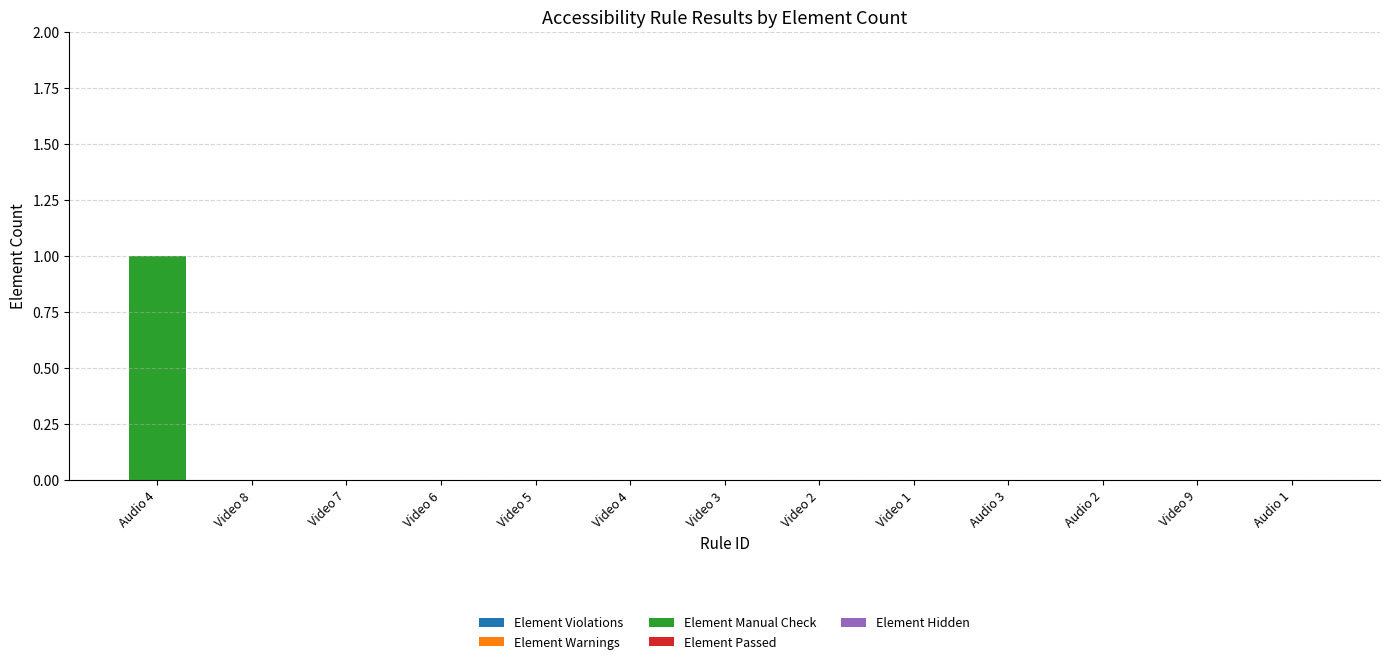

Count the number of data series in this chart.

1